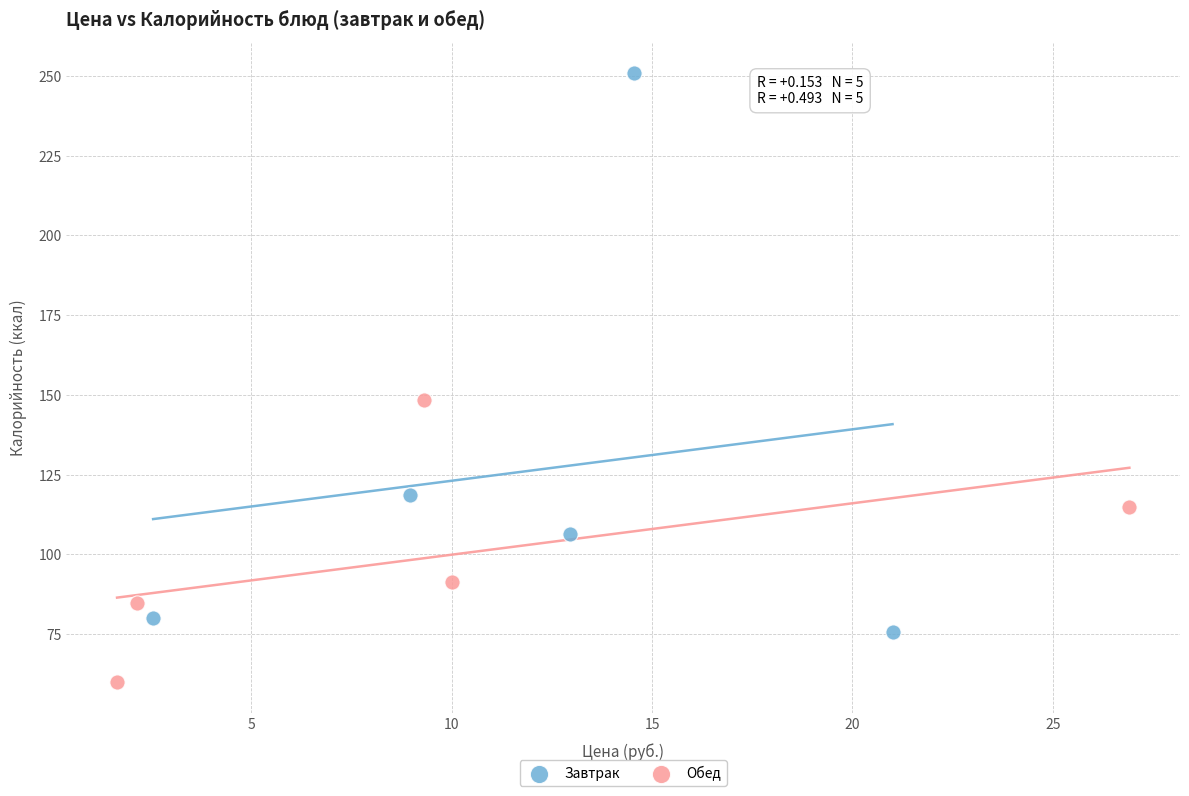

Which series contains the lowest Y value?

Обед